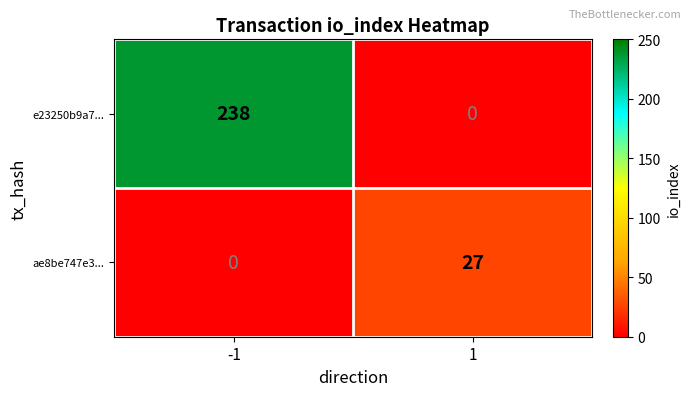

The e23250b9a7... series shows 0 at 1. True or false?

True